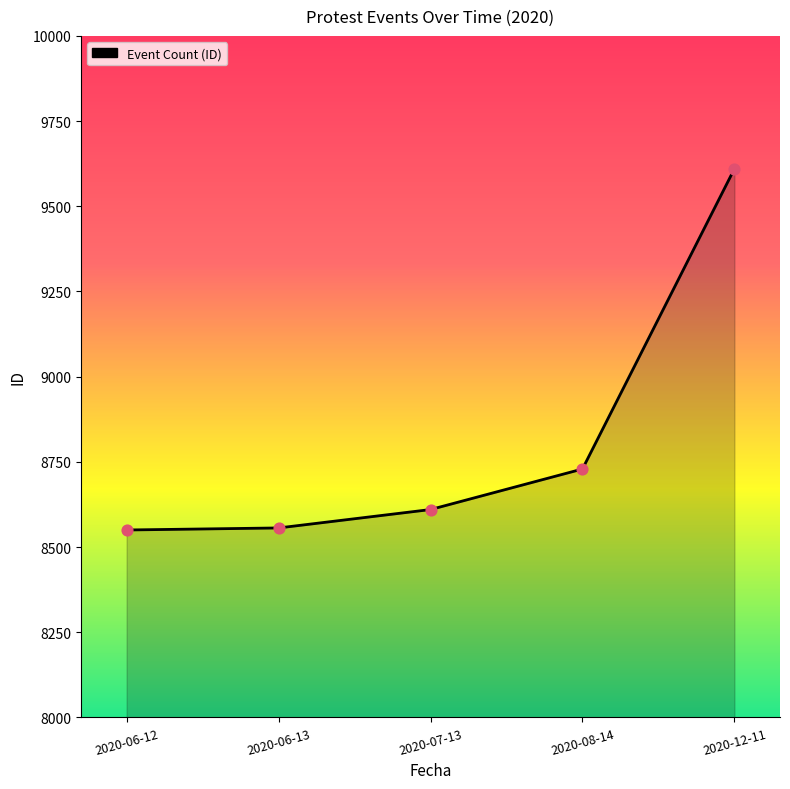

What is the change in value from 2020-06-13 to 2020-12-11?

+1054